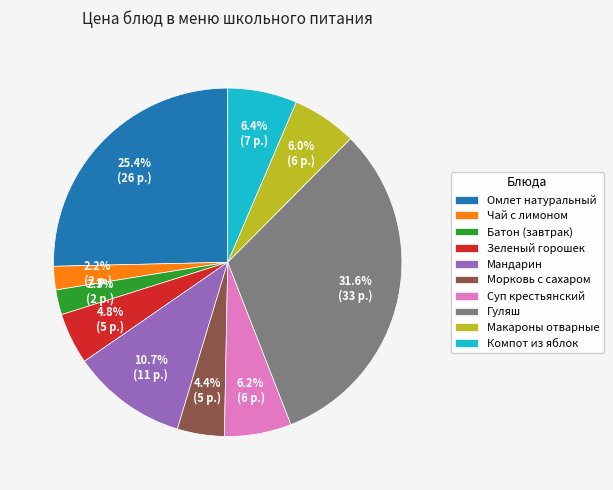

Which category has the biggest portion of the pie?

Гуляш